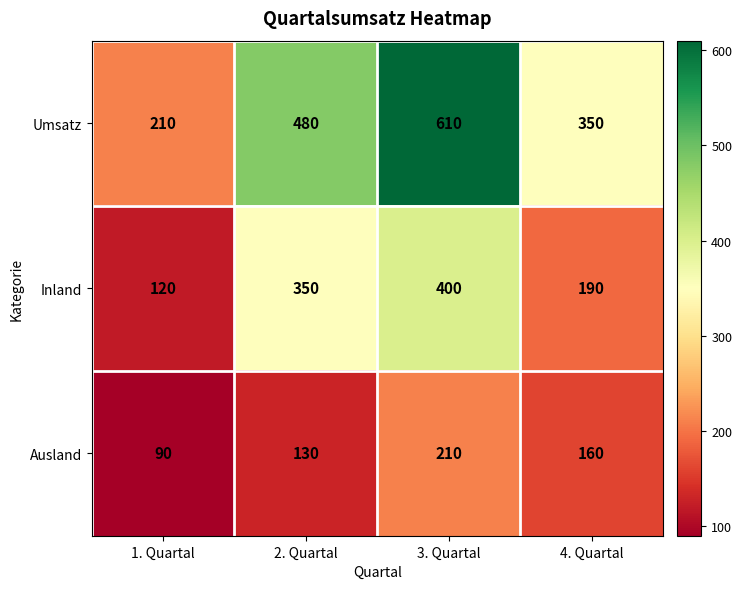

At which label is Inland closest to 260?

4. Quartal